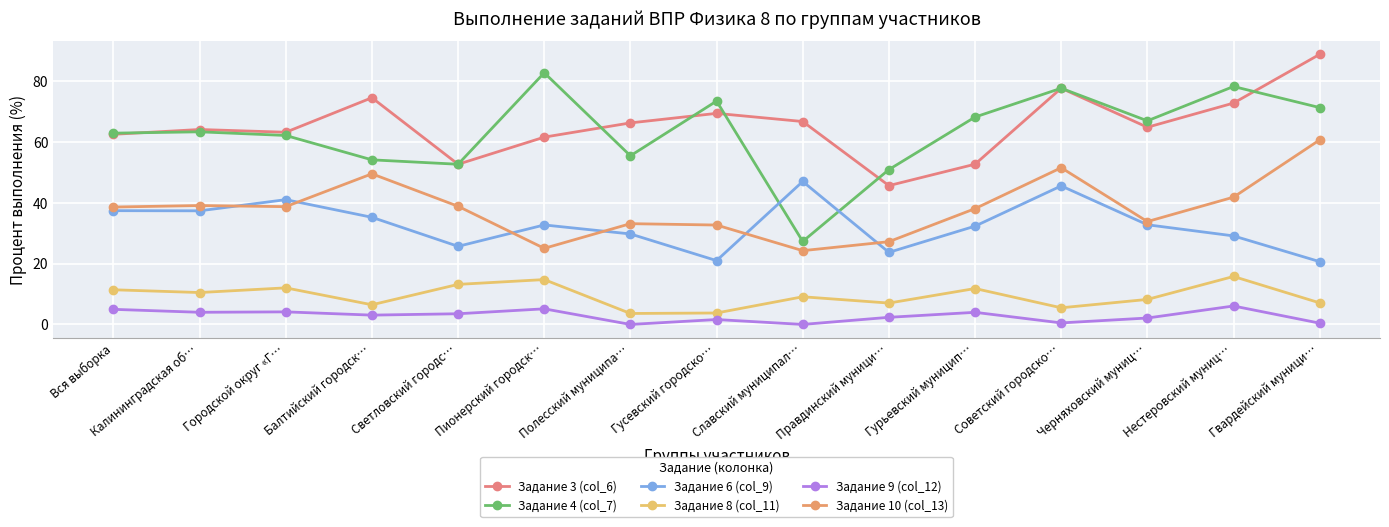

What position from the left is Вся выборка?

1